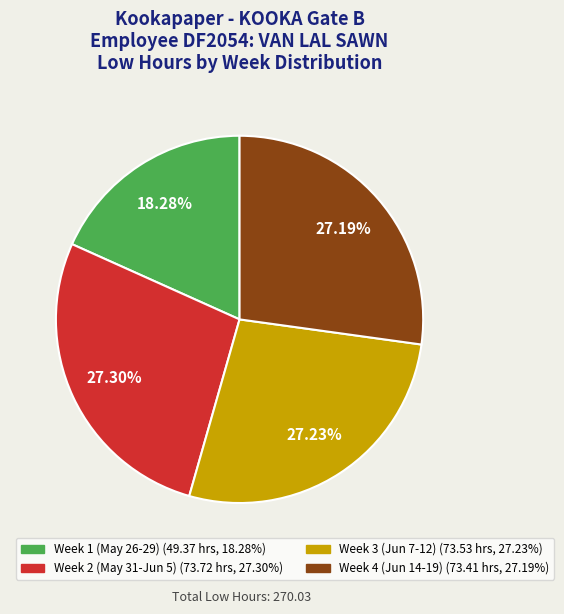

Does any single category account for the majority?

No